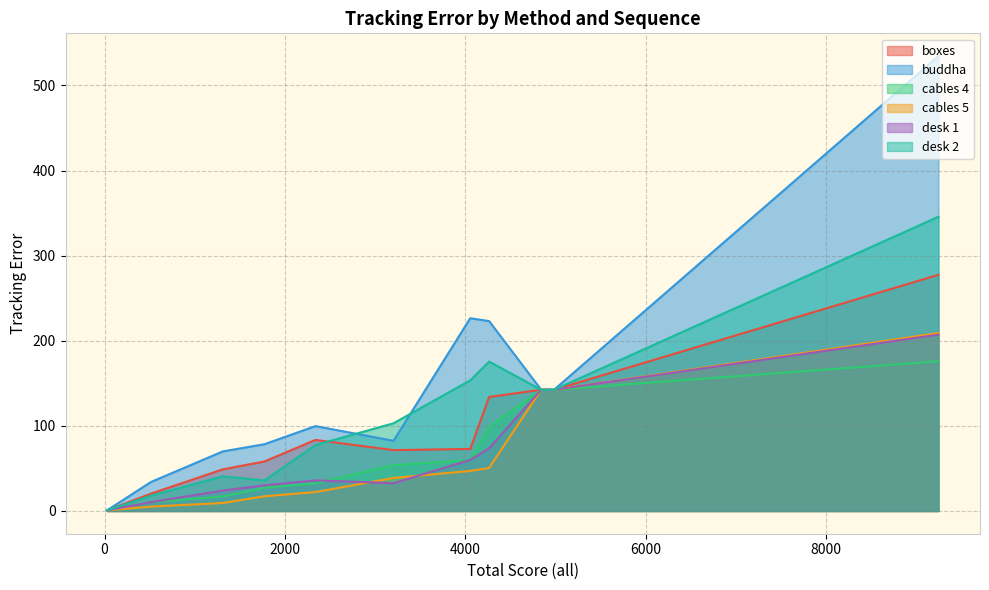

List the series in order of their peak value, highest first.

buddha, desk 2, boxes, cables 5, desk 1, cables 4